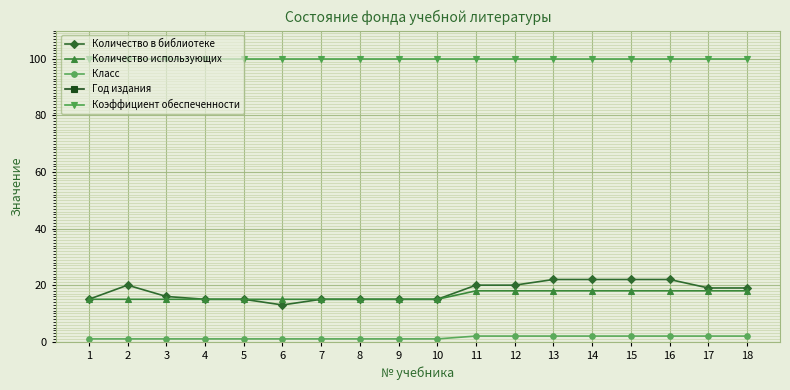

What are all the series names shown in the legend?

Количество в библиотеке, Количество использующих, Класс, Год издания, Коэффициент обеспеченности